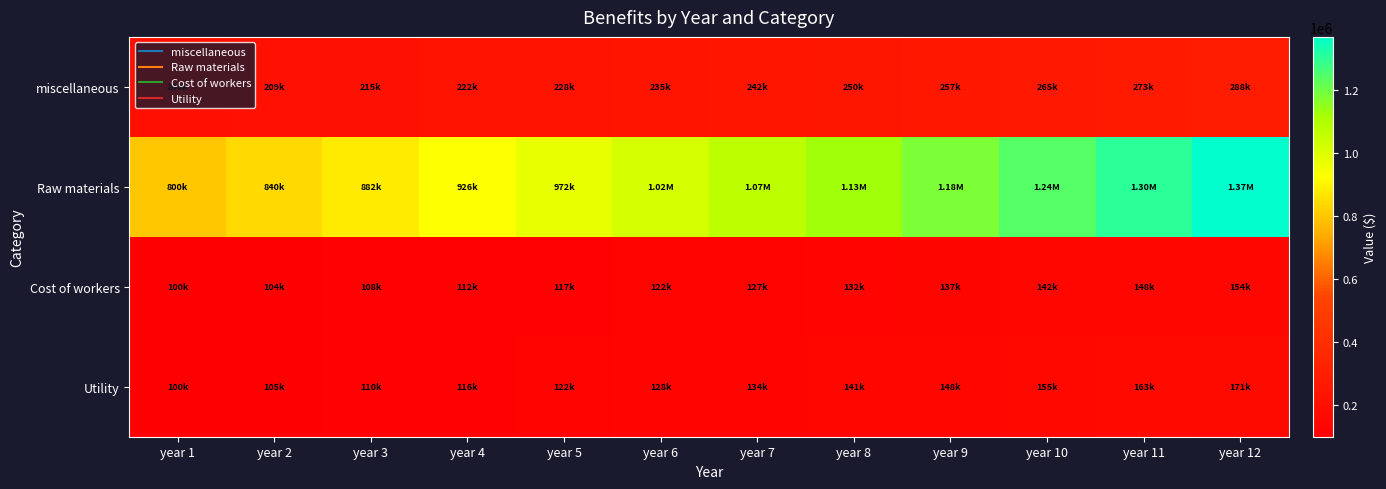

What is the total value across all series at year 1?

1200000.0